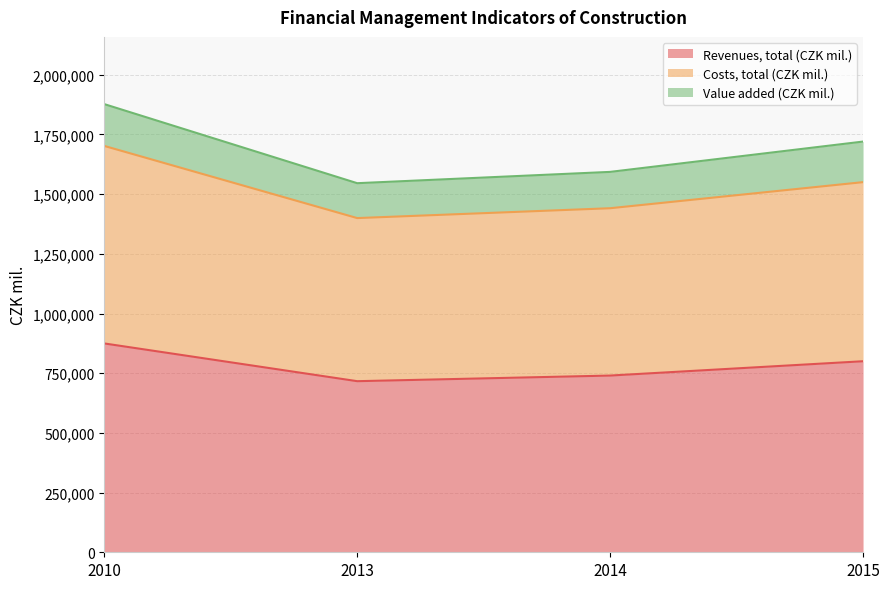

Where does the Costs, total (CZK mil.) series first go above 1550224?

2010